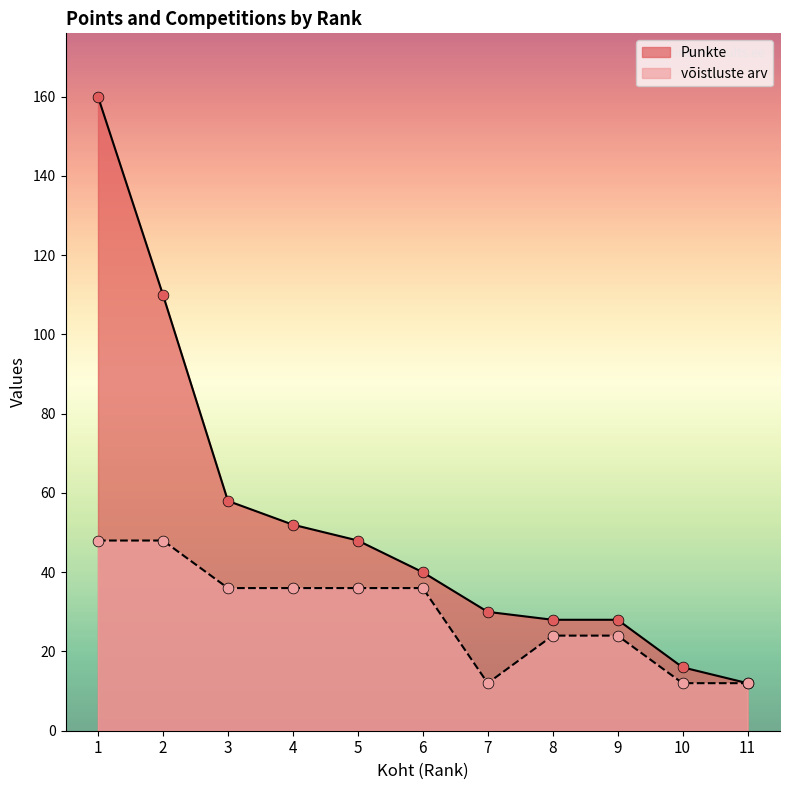

Which series has the largest Y range (max minus min)?

Punkte